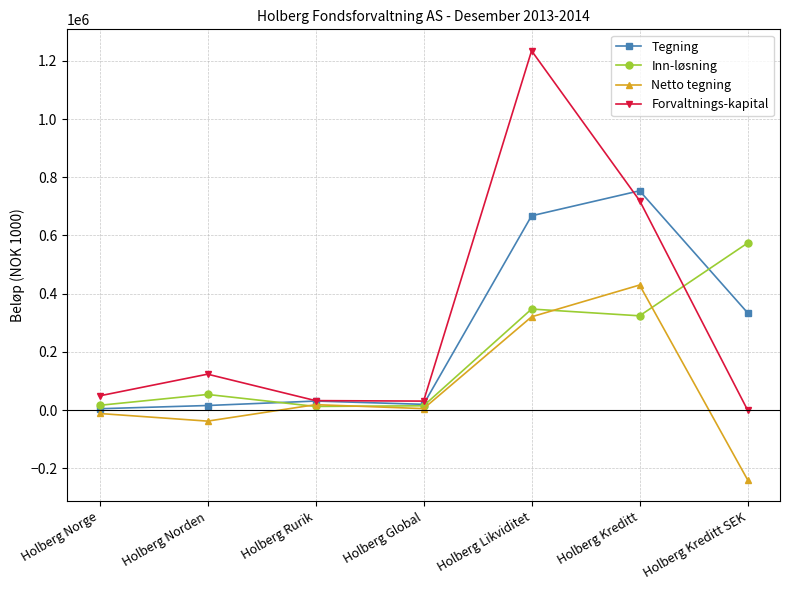

What is the difference between the highest and lowest values at Holberg Kreditt SEK?

813466